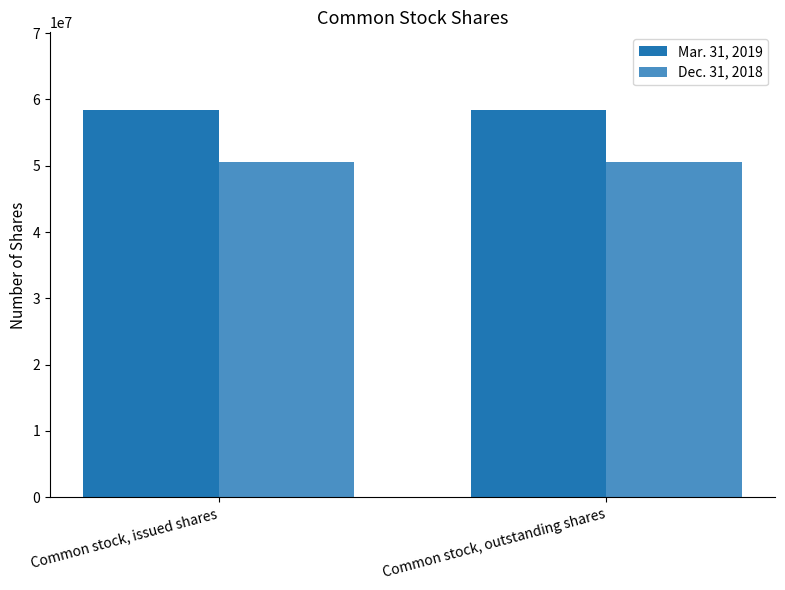

How many bars are there in total?

4